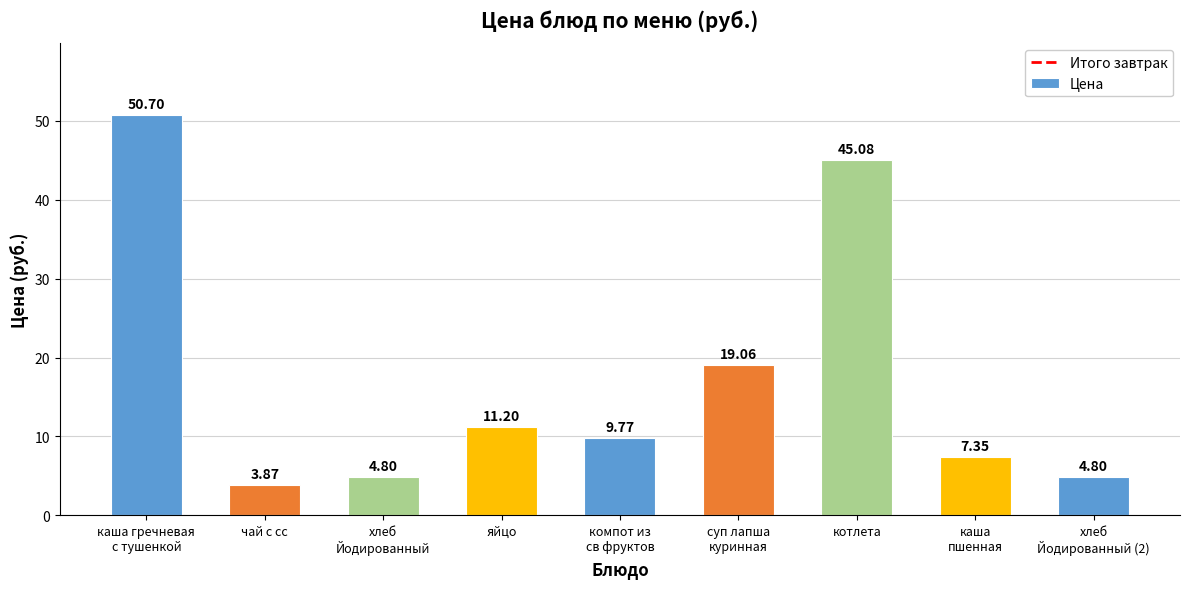

What is the sum of all values?

156.6